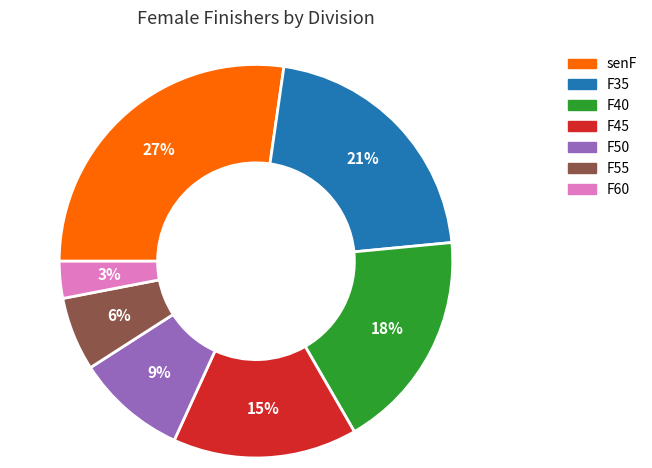

Is there any slice that represents more than half of the pie?

No